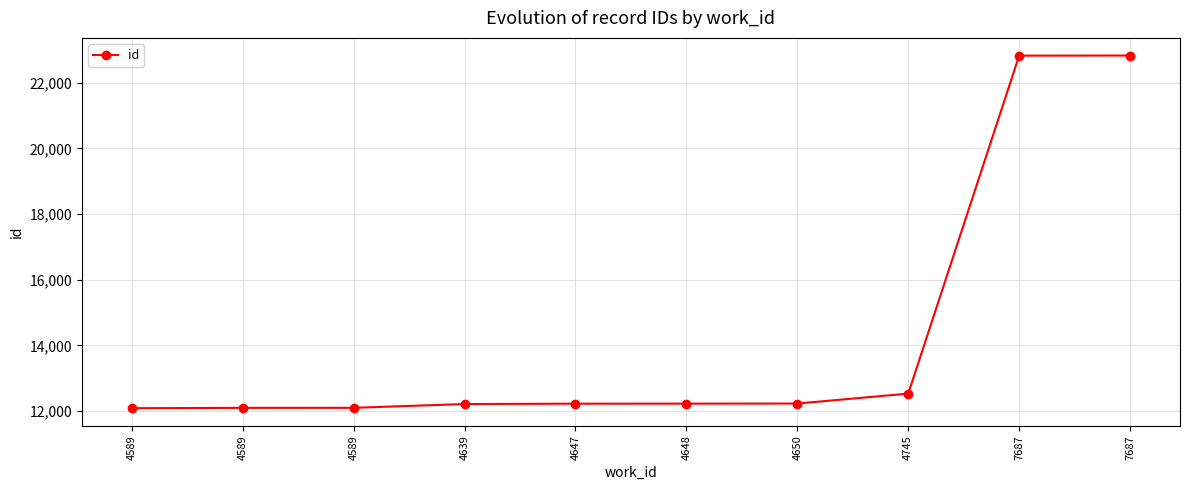

How many lines are shown in the chart?

1